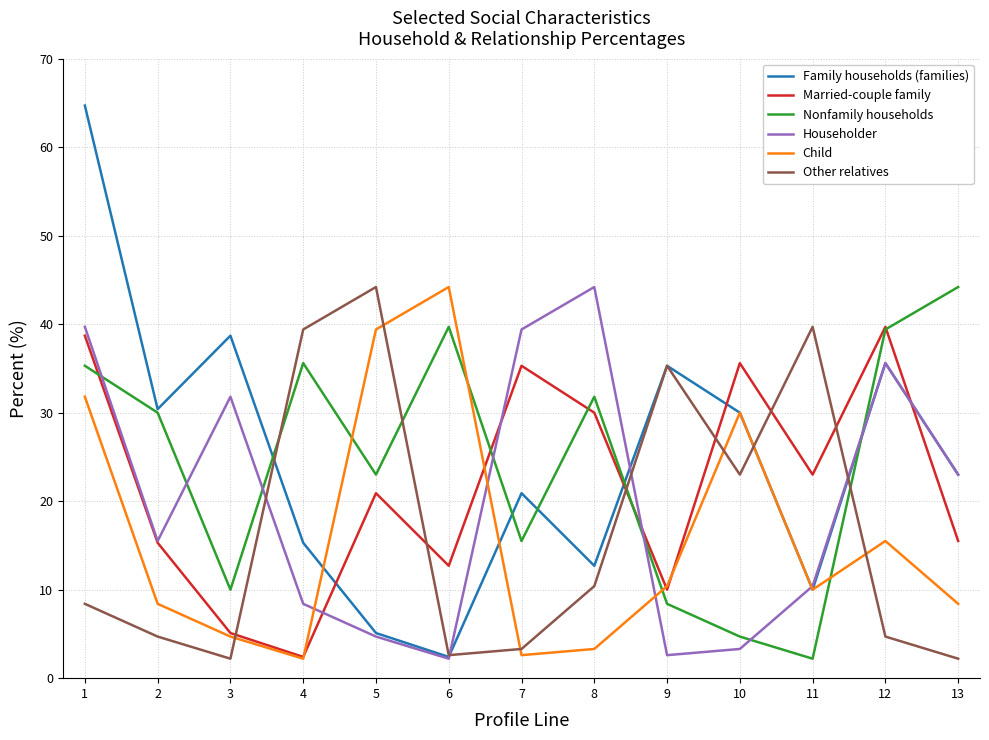

Which series changed the most between 2 and 6?

Child